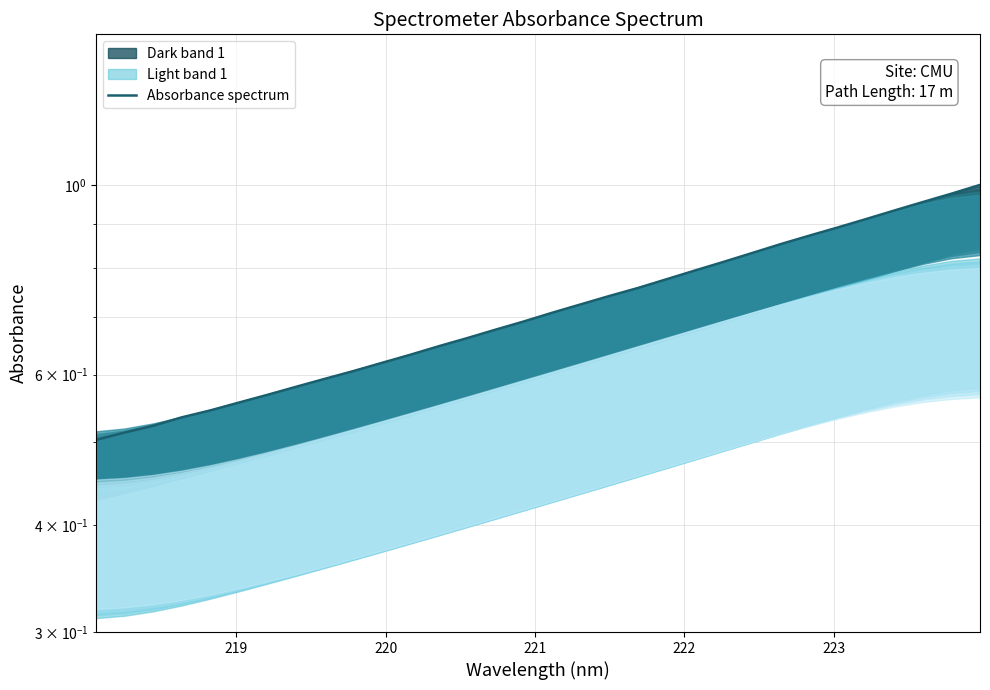

What is the average value?

0.7